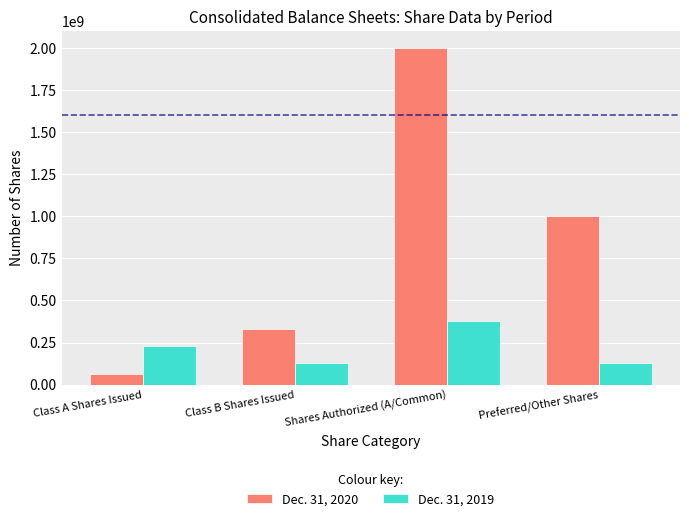

What is the average value of the Dec. 31, 2020 series?

847915000